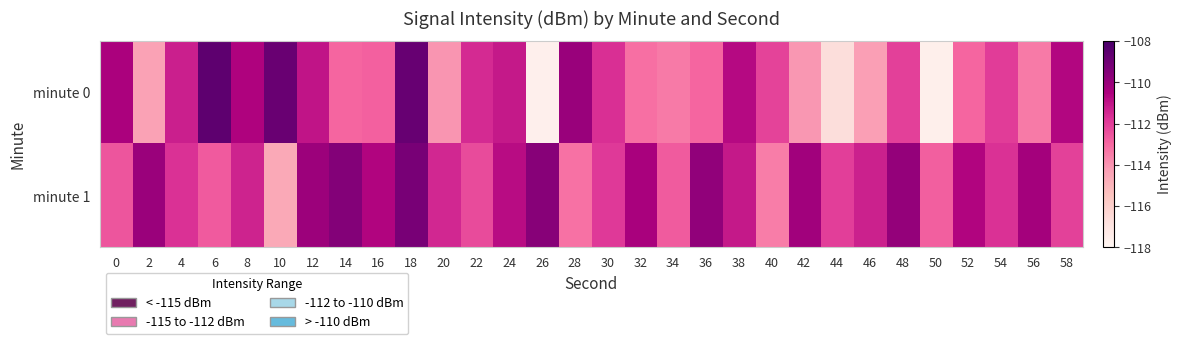

How many distinct data groups are displayed?

2